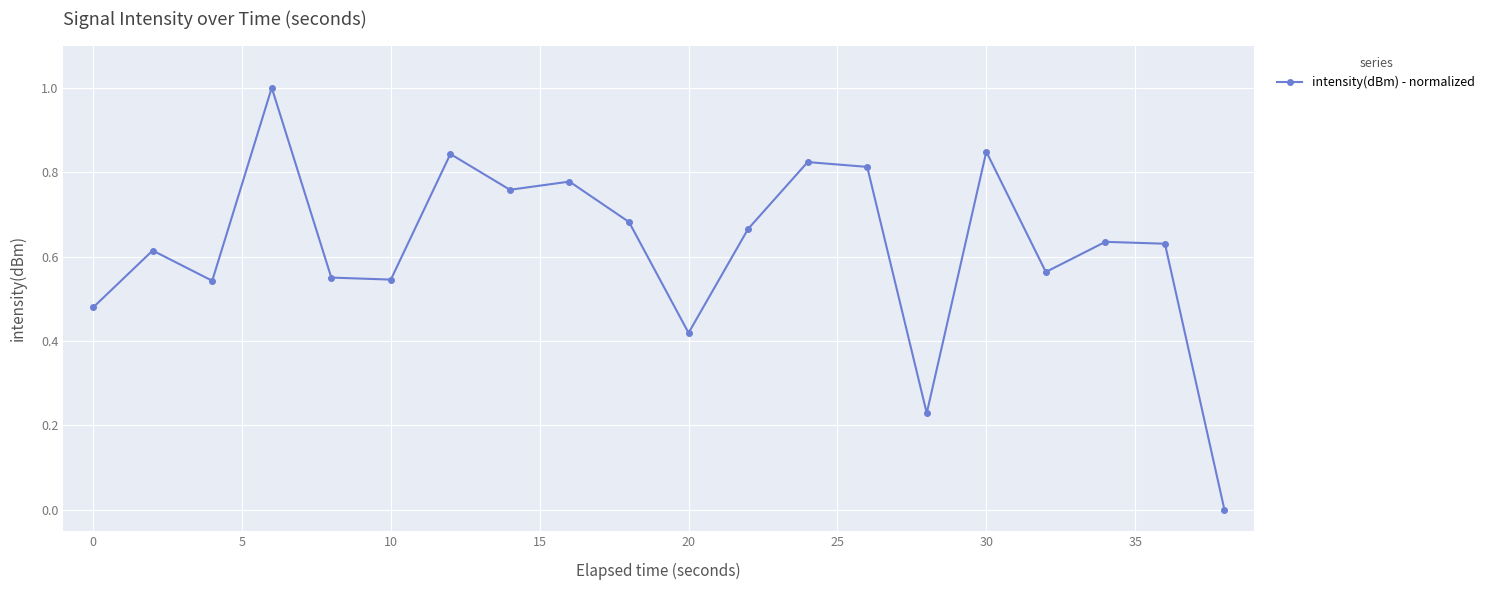

What is the difference between the maximum and minimum values?

1.0